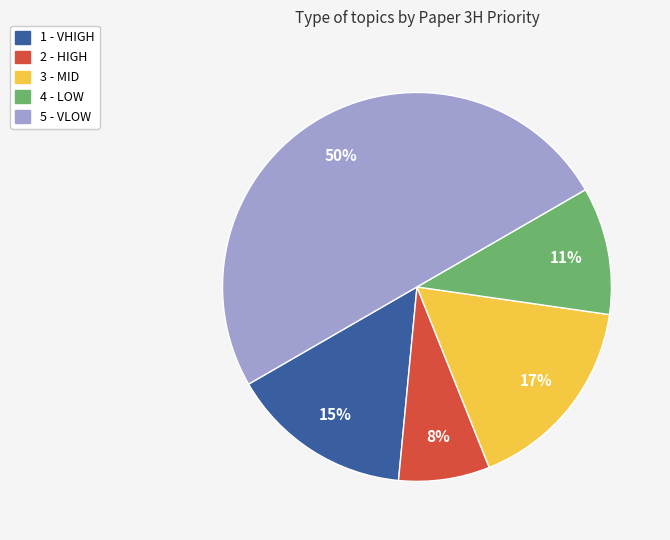

Rank the categories by value from lowest to highest.

2 - HIGH, 4 - LOW, 1 - VHIGH, 3 - MID, 5 - VLOW